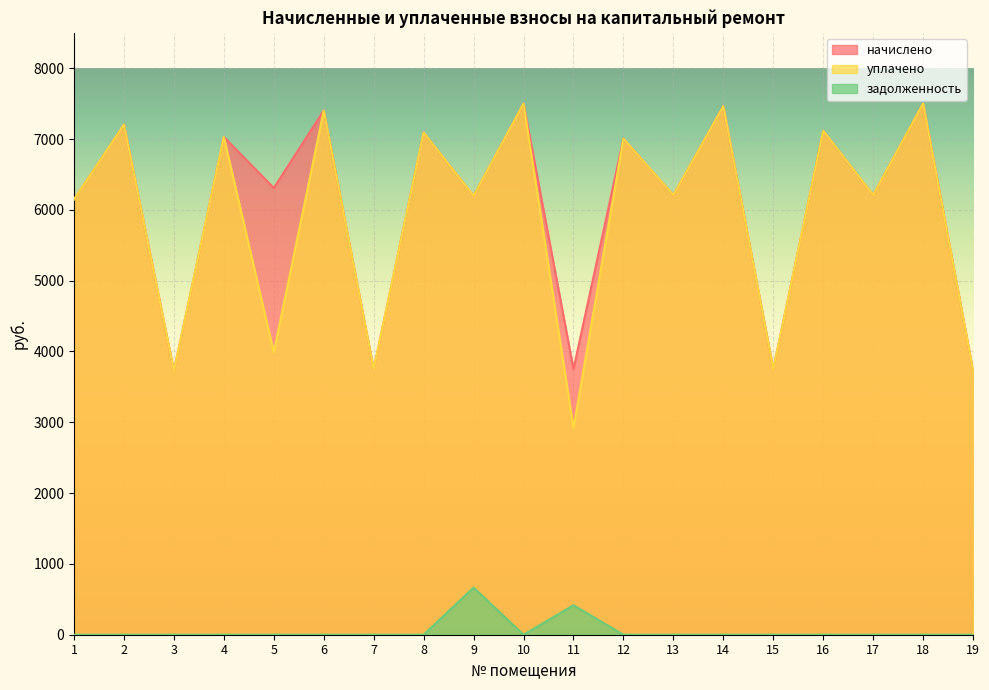

Between 3 and 16, which series saw the biggest shift?

начислено